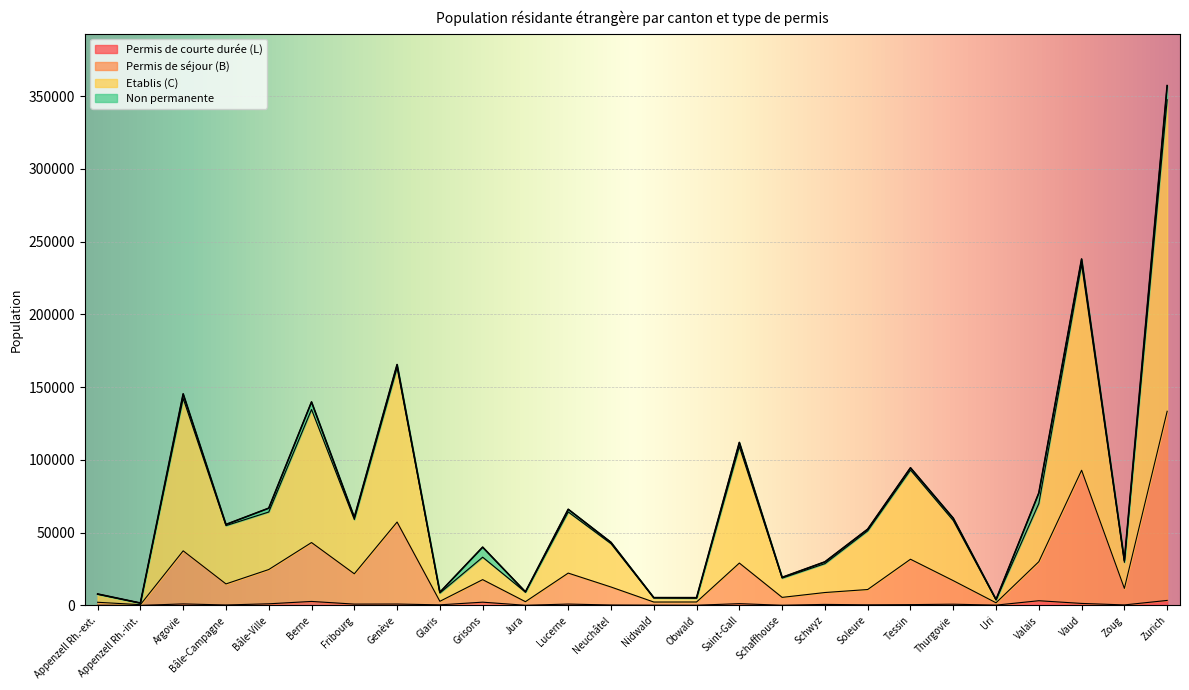

Does the chart display data point markers on the line(s)?

No